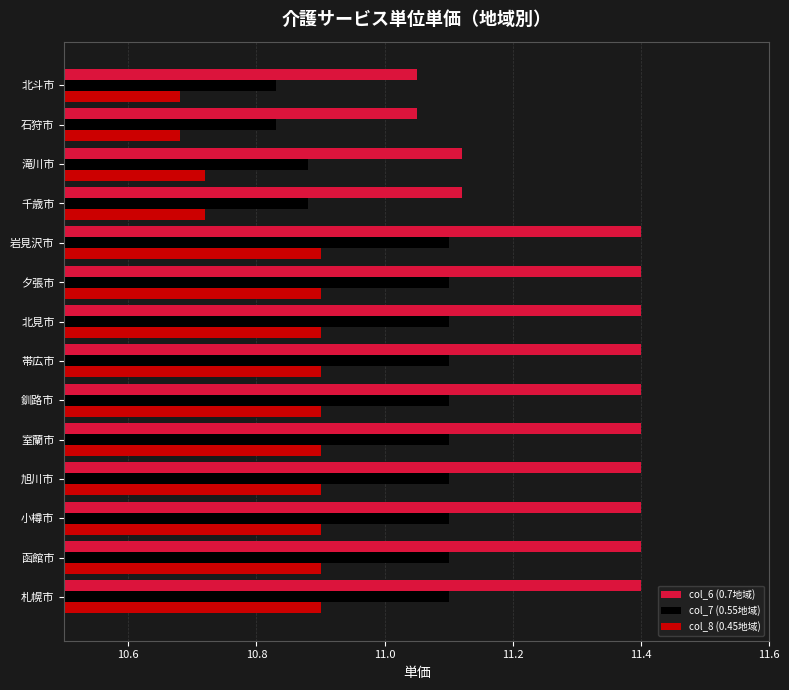

How many values in the col_7 (0.55地域) series exceed 11?

10